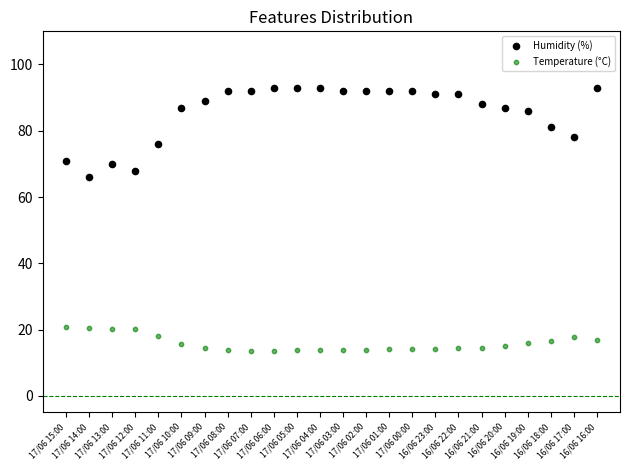

Across all series, what Y value is closest to 53?

66.0